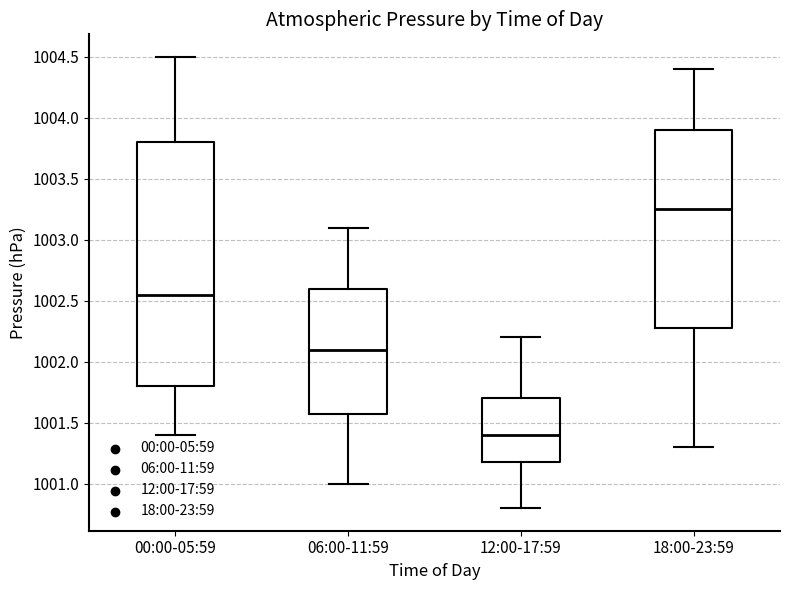

Which box is the tallest, from its lower edge to its upper edge?

00:00-05:59